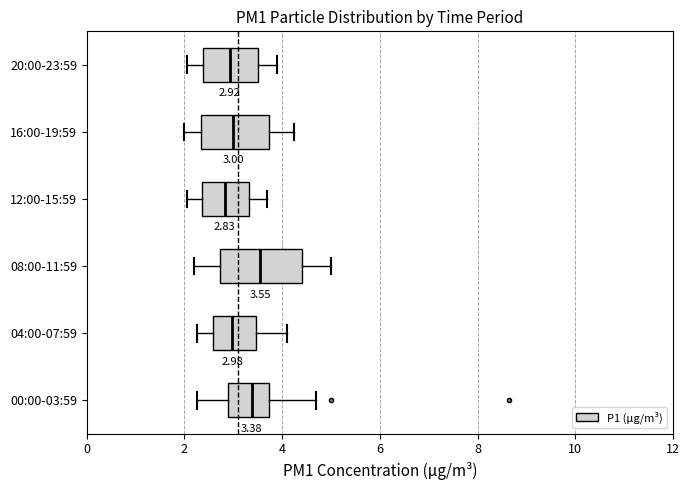

Which box is the widest, from its left edge to its right edge?

08:00-11:59